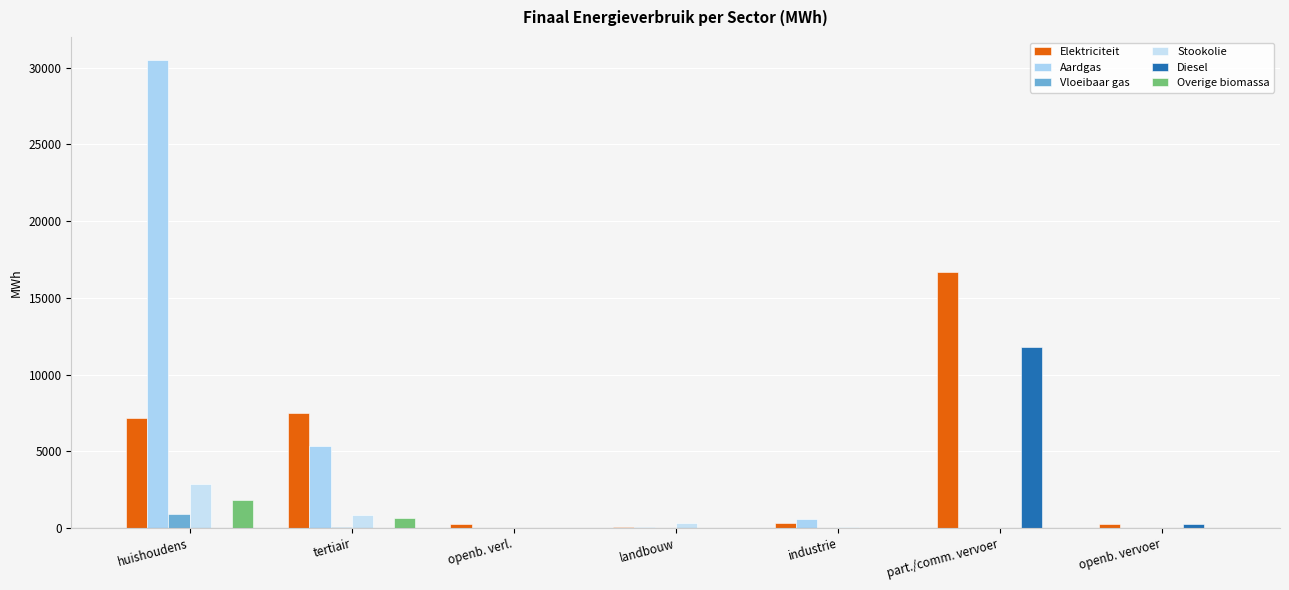

What is the average value of the Diesel series?

1720.3